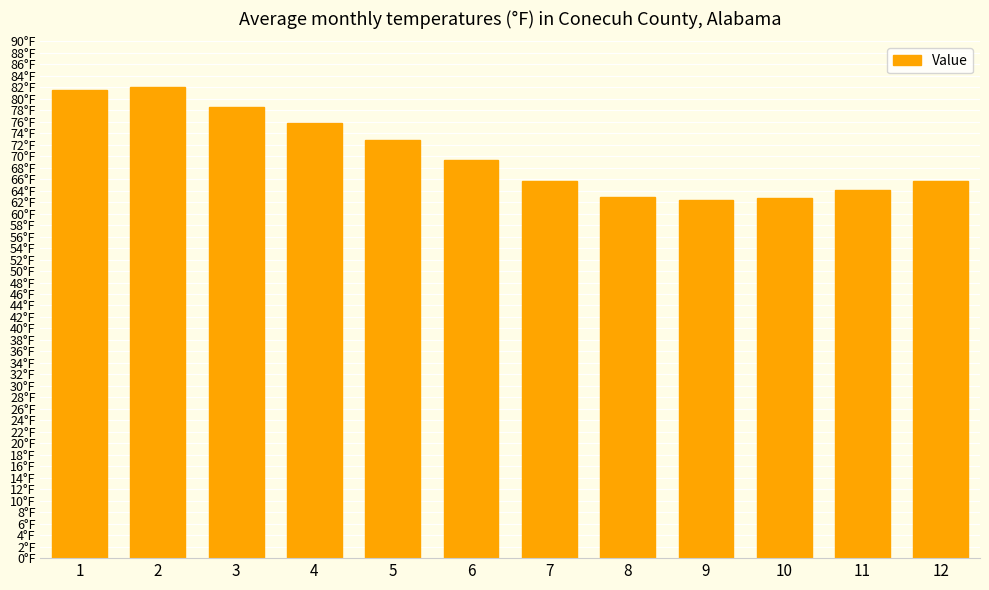

Is it true that the value at 9 is 62.3?

True